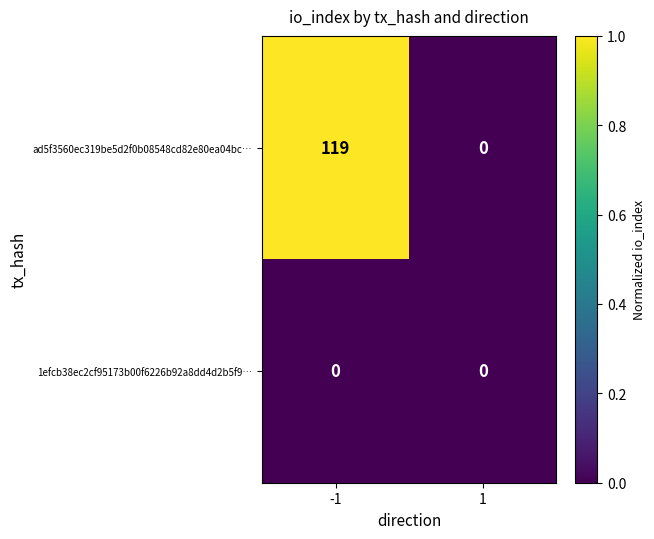

Reading right to left, extract all data points from this chart.

ad5f3560ec319be5d2f0b08548cd82e80ea04bc…: 0	119
1efcb38ec2cf95173b00f6226b92a8dd4d2b5f9…: 0	0